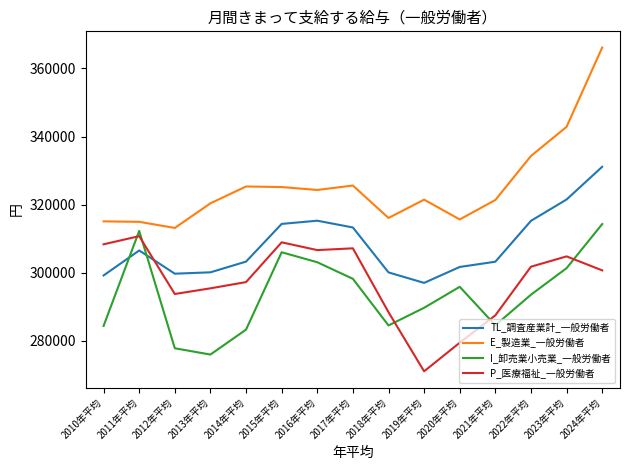

What are all the series names shown in the legend?

TL_調査産業計_一般労働者, E_製造業_一般労働者, I_卸売業小売業_一般労働者, P_医療福祉_一般労働者